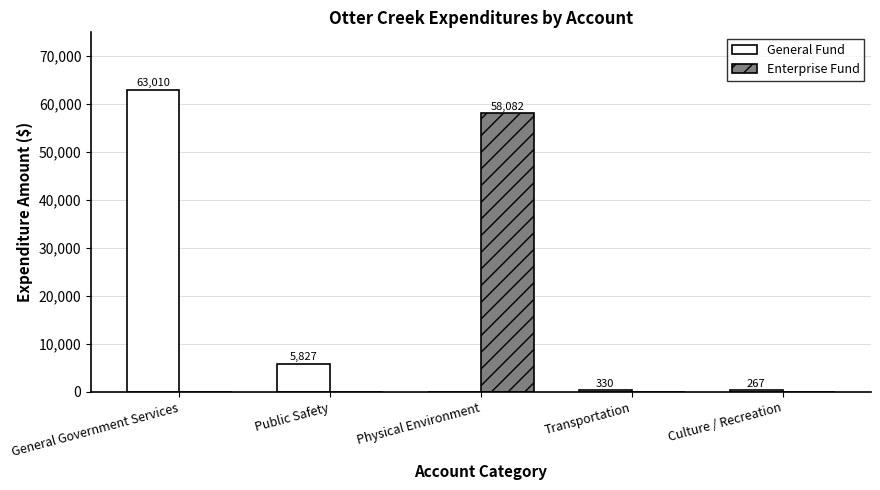

What is the average value of the Enterprise Fund series?

11616